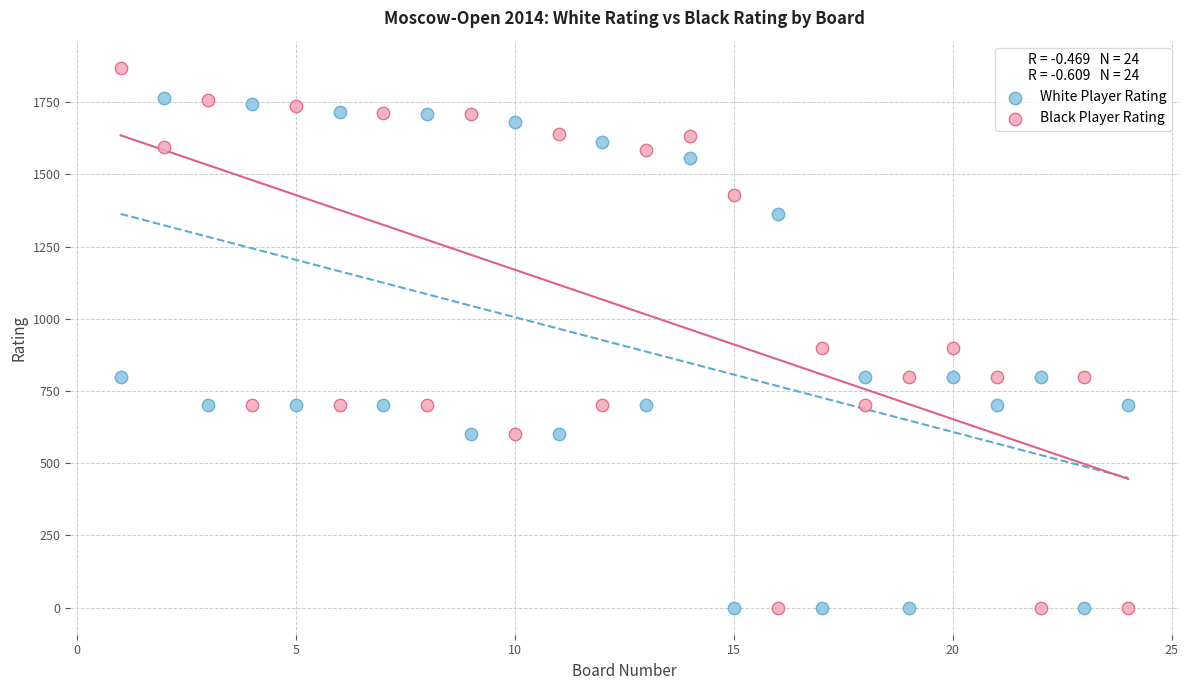

Across all data points, what is the range of X values (max minus min)?

23